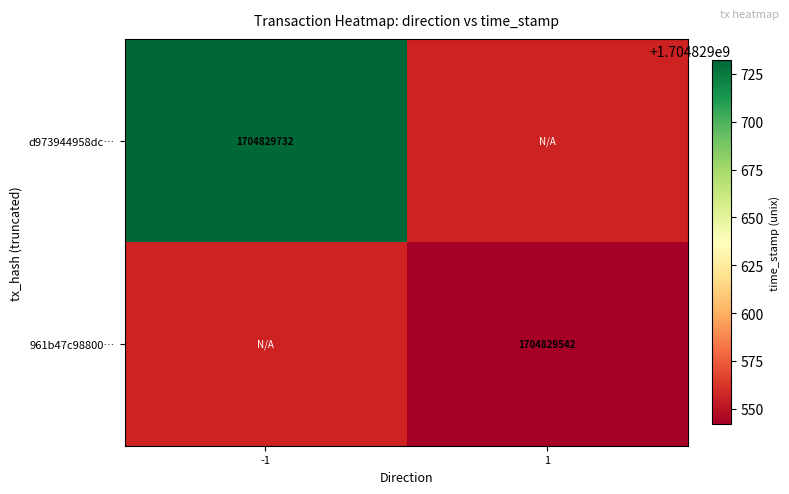

What is the maximum value shown in the chart?

1704829732